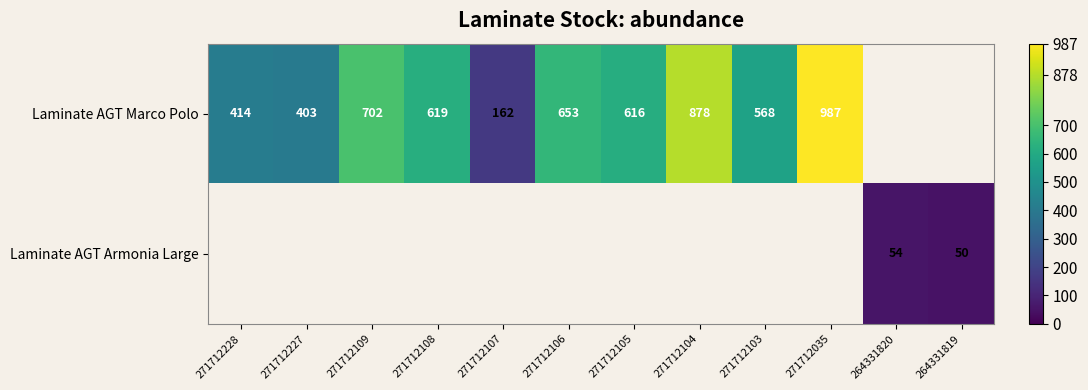

Is it true that Laminate AGT Armonia Large equals 28 at 264331819?

False